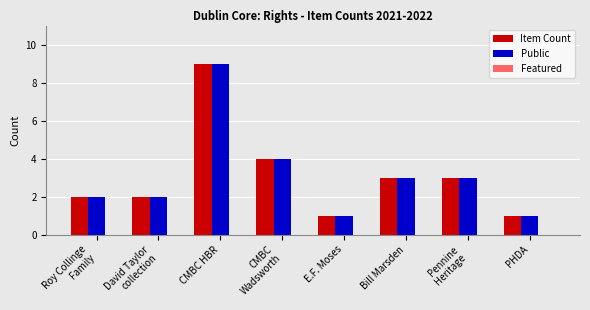

At which label does Item Count reach its peak?

CMBC HBR